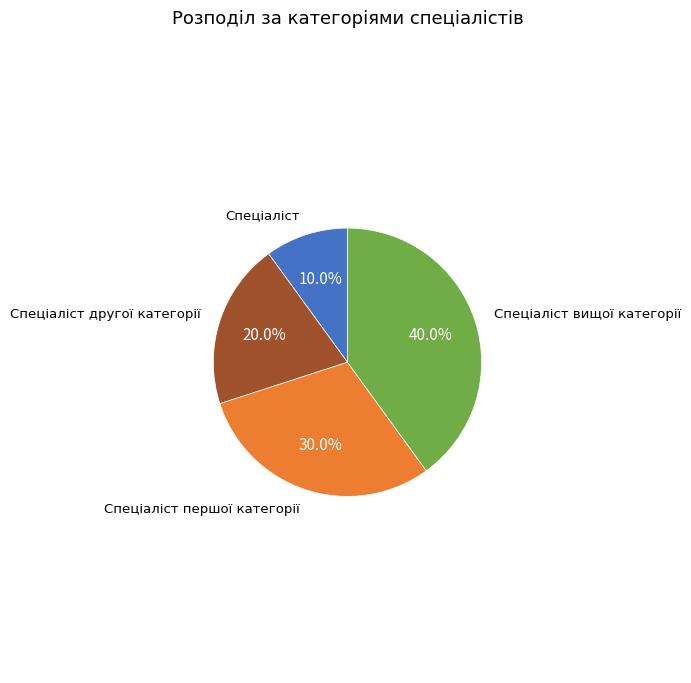

To the nearest percent, what is the average slice percentage?

25%